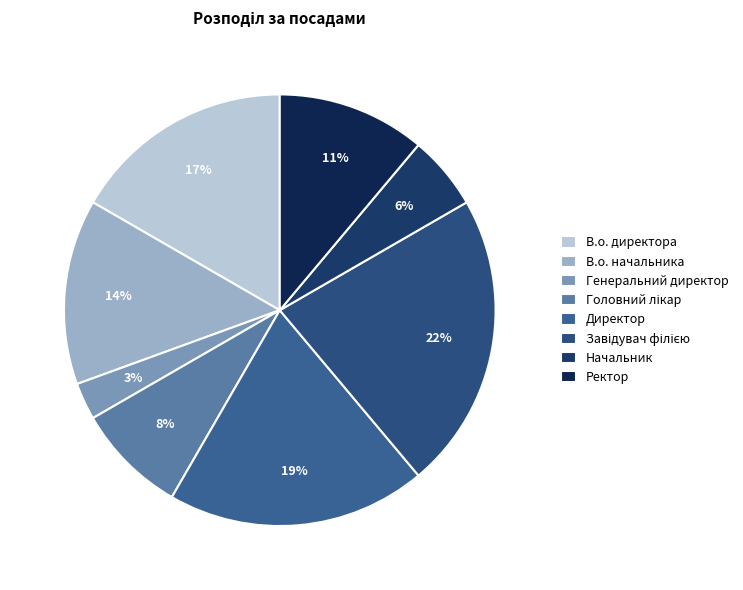

To the nearest percent, what is the difference between the Головний лікар and Ректор slice percentages?

3%